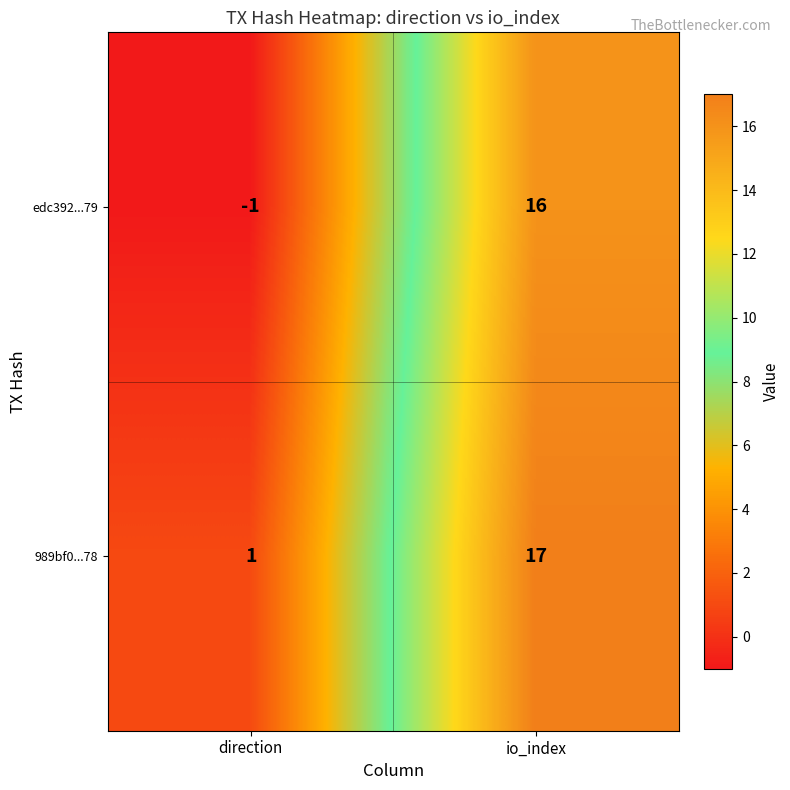

True or false: 989bf0...78 has a value of 17 at io_index.

True